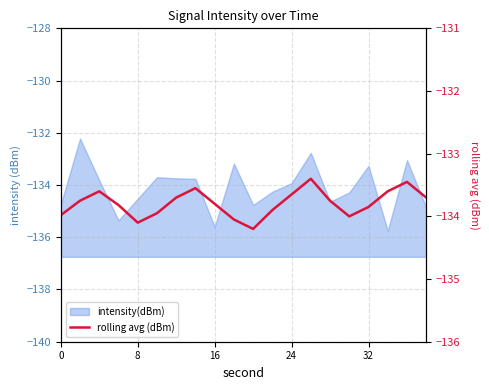

Is it true that the value at 9 is -43.0?

False